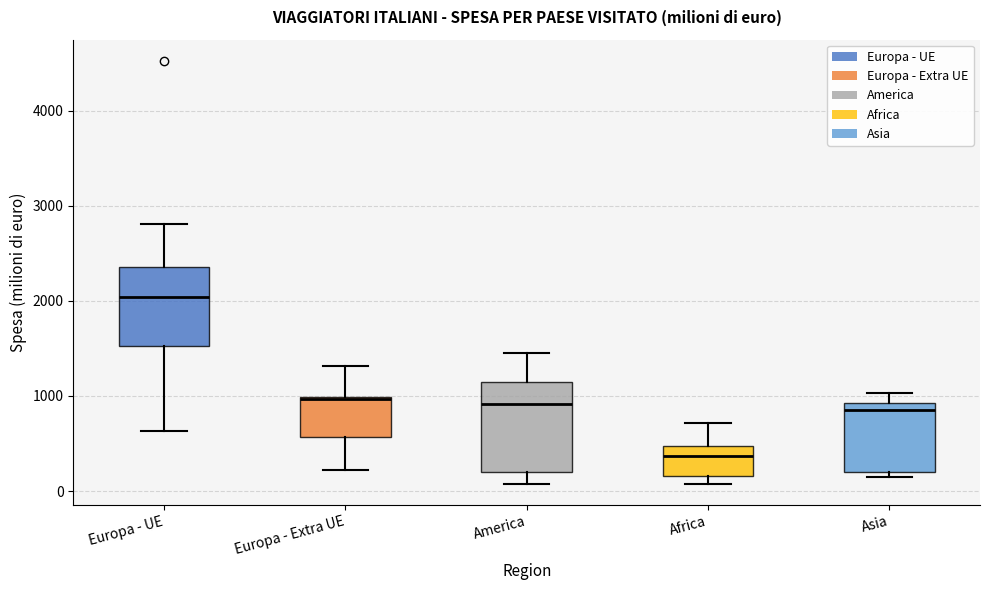

Reading left to right, transcribe this box plot: for each box, give where its median line is, the range the box spans, and where its two whiskers end, as read against the y-axis. The values are not printed on the chart, so give them approximately, as read against the axis.

Europa - UE: median 2000, box 1500 to 2400, whiskers 600 to 2800
Europa - Extra UE: median 1000 (drawn on the box's upper edge), box 600 to 1000, whiskers 200 to 1300
America: median 900, box 200 to 1100, whiskers 100 to 1500
Africa: median 400, box 200 to 500, whiskers 100 to 700
Asia: median 900 (just below the box's upper edge), box 200 to 900, whiskers 100 to 1000